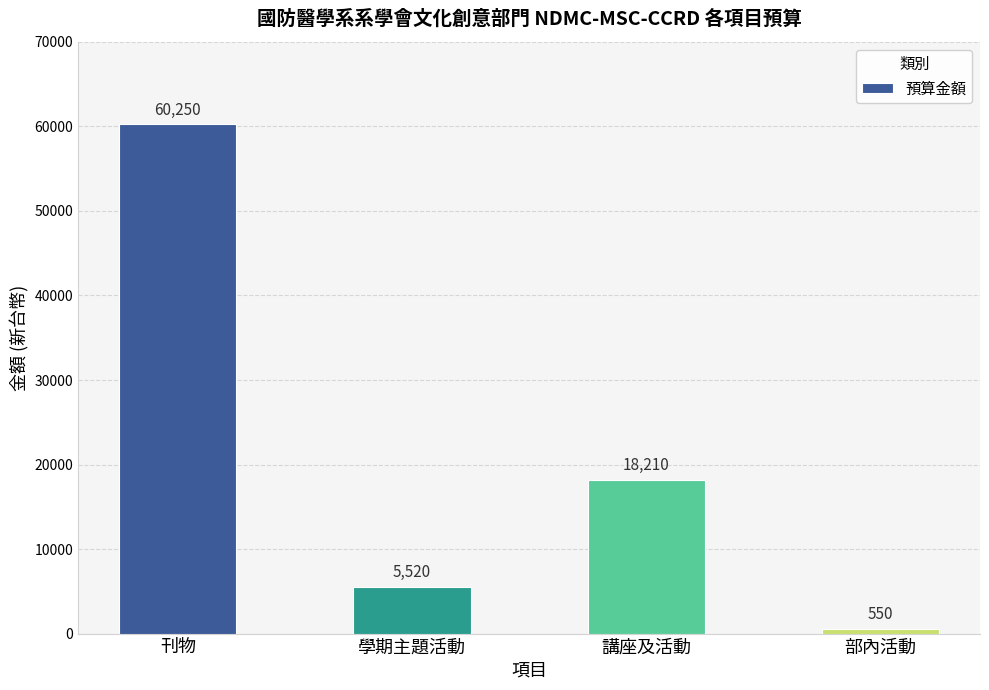

What is the change in value from 學期主題活動 to 部內活動?

-4970